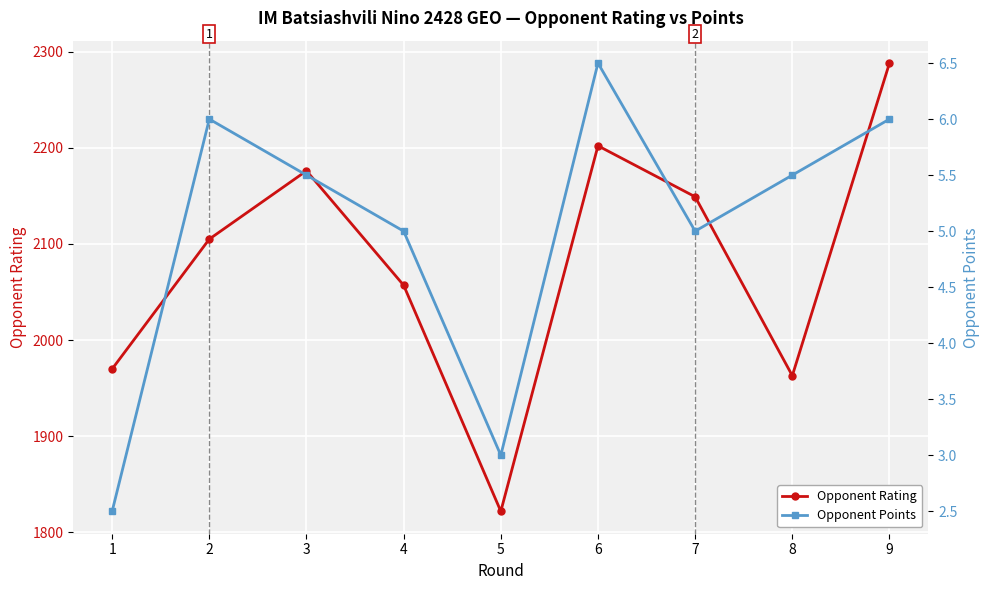

True or false: Opponent Rating and Opponent Points cross at least once.

False